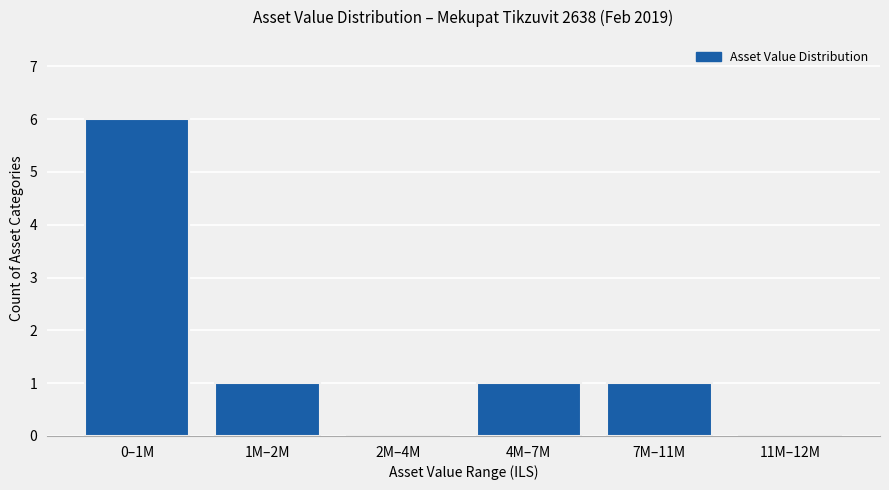

Reading left to right, extract all data points from this chart.

0–1M=6	1M–2M=1	2M–4M=0	4M–7M=1	7M–11M=1	11M–12M=0